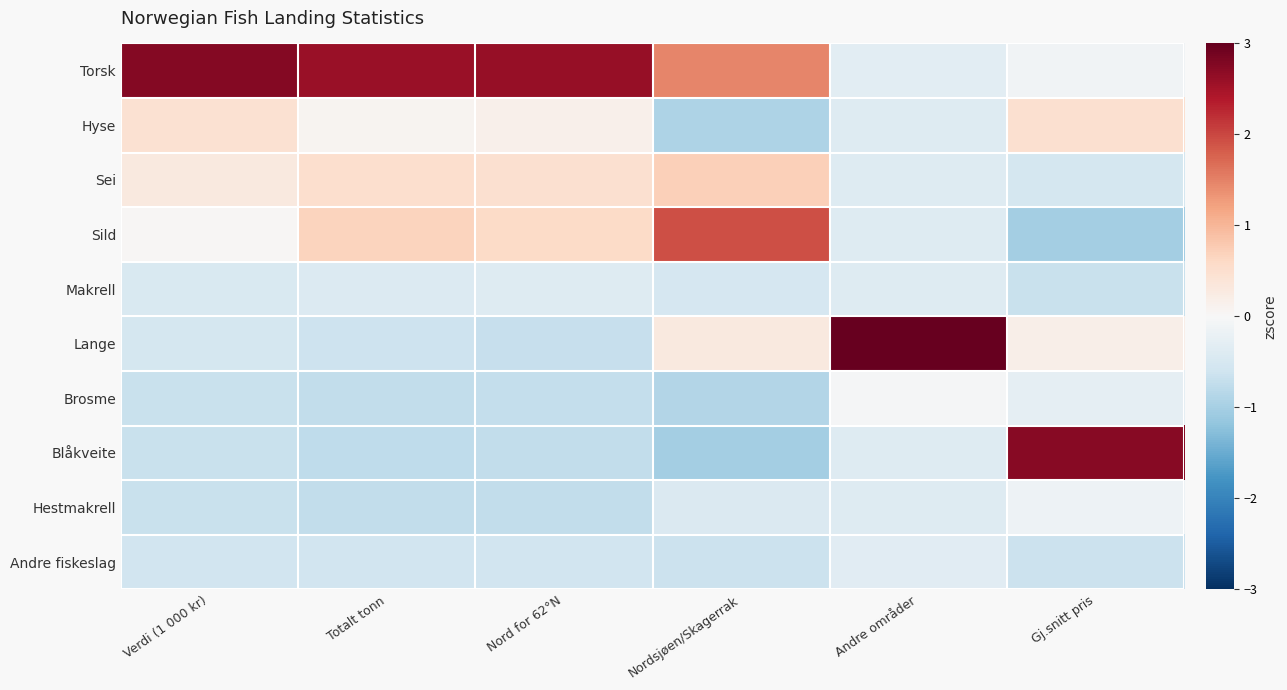

Which series has the largest total across all categories?

Torsk